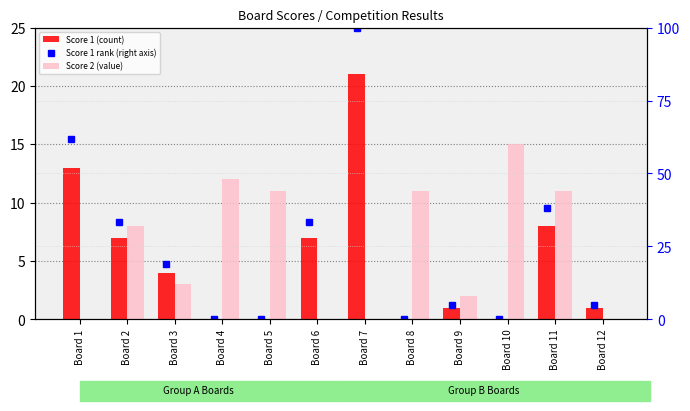

Which series has the largest total across all categories?

Score 1 rank (right)